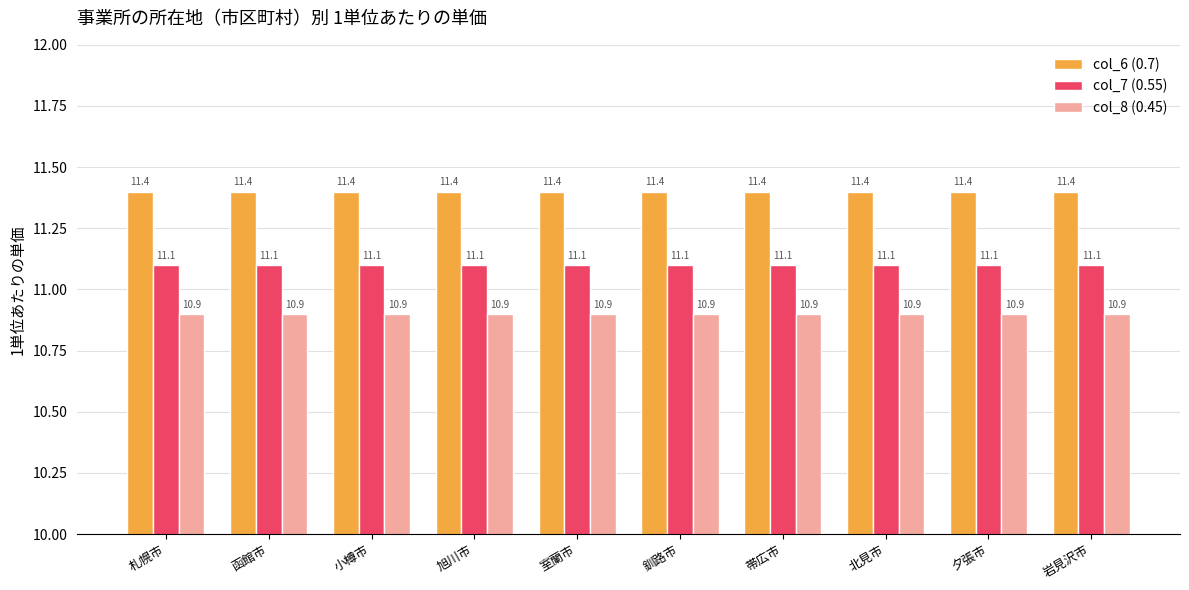

Count the number of data series in this chart.

3